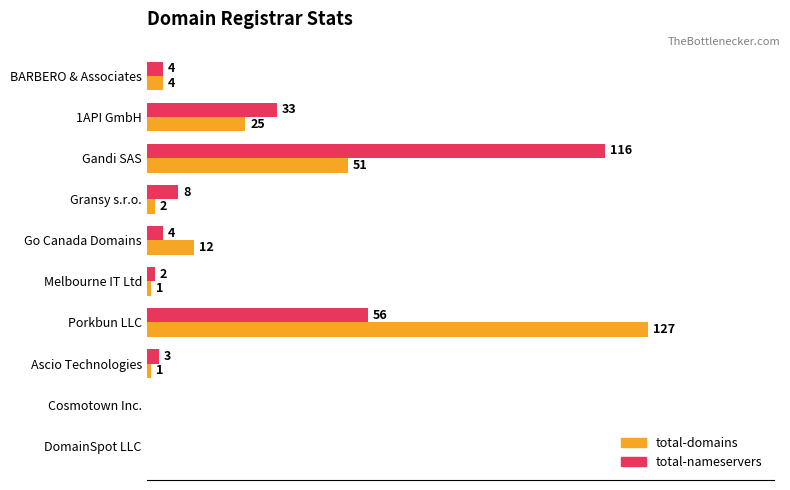

Between Gandi SAS and Melbourne IT Ltd, which series saw the biggest shift?

total-nameservers